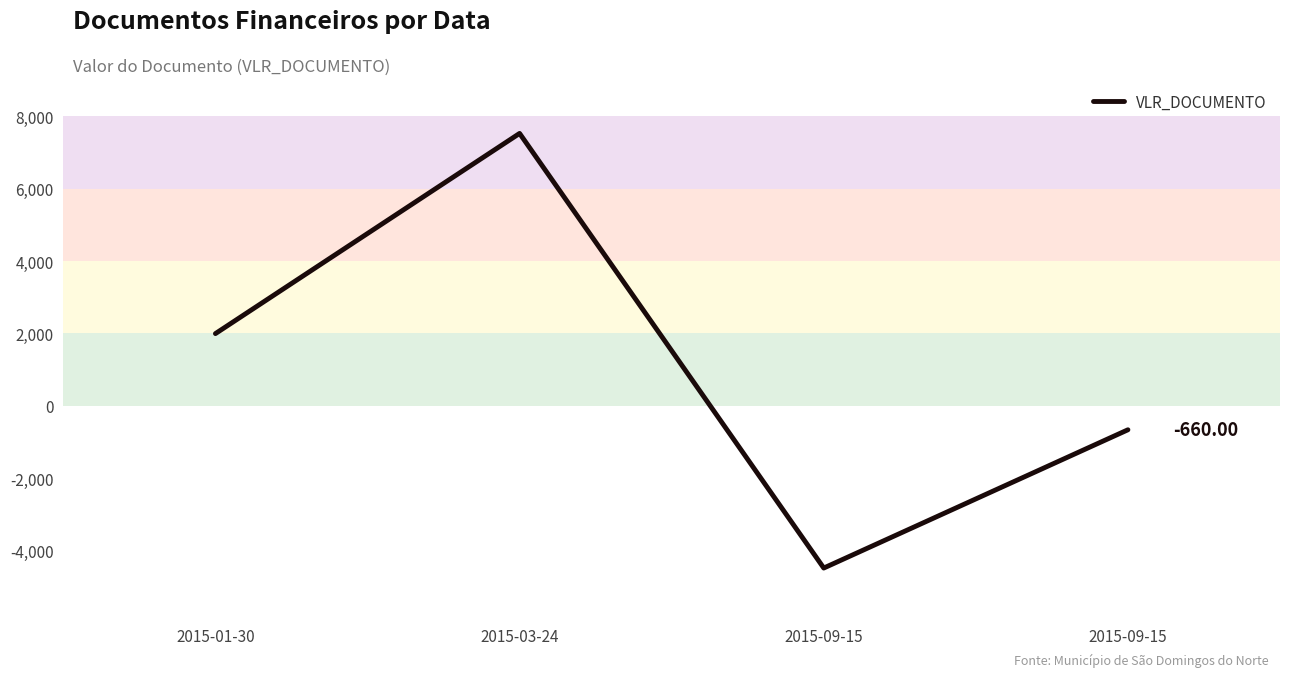

Reading right to left, list all the values displayed in this chart.

-660.0	-4478.4	7525.0	1996.3